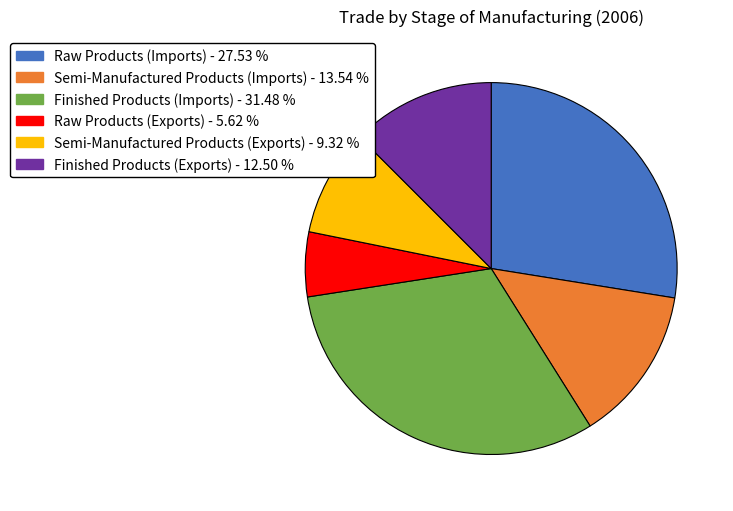

Rank the categories by value from lowest to highest.

Raw Products (Exports), Semi-Manufactured Products (Exports), Finished Products (Exports), Semi-Manufactured Products (Imports), Raw Products (Imports), Finished Products (Imports)